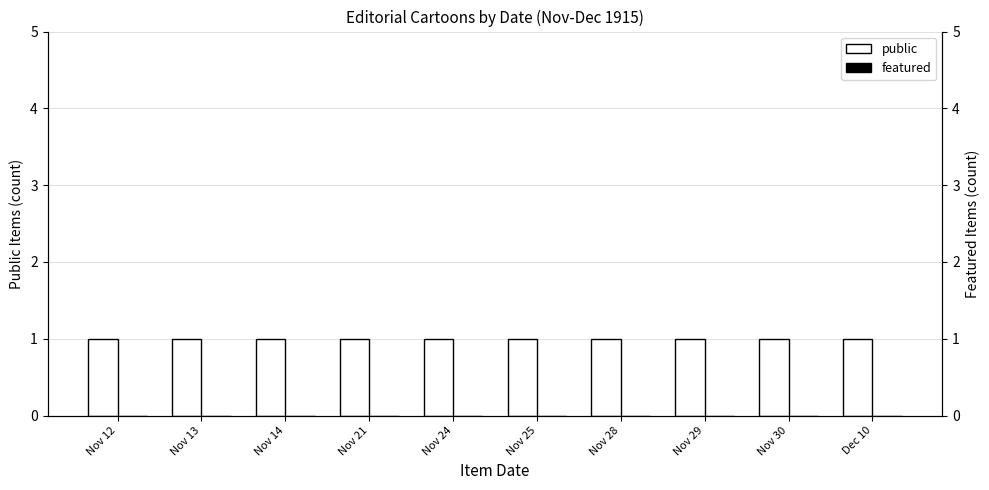

Is the value of featured at Nov 14 greater than the value of public at Nov 21?

No